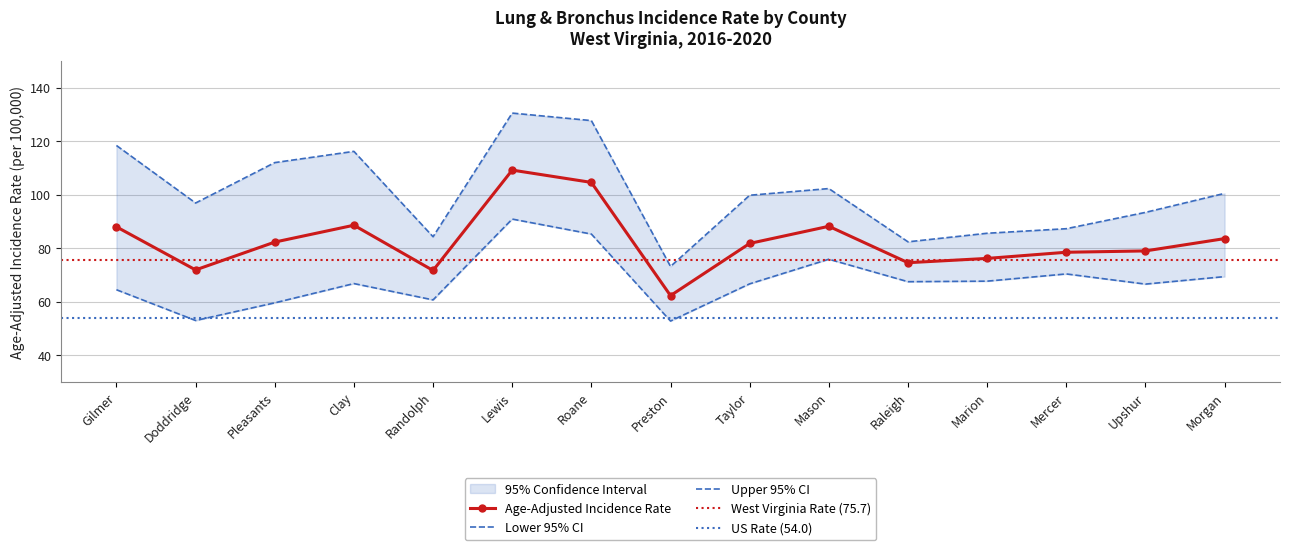

How many categories are shown in the chart?

15